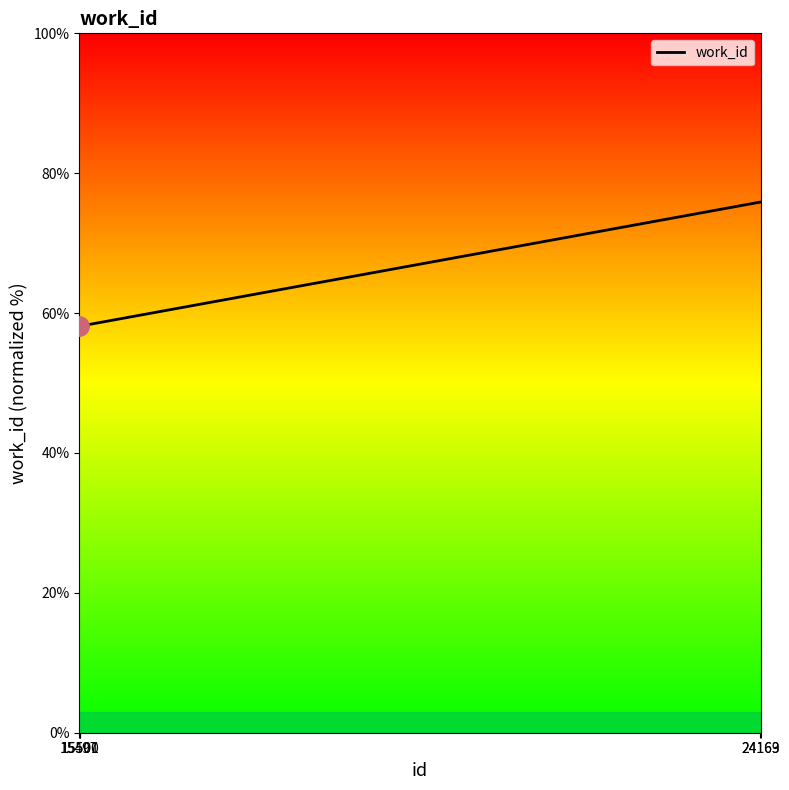

True or false: the data has more than 0 interior local peaks.

False